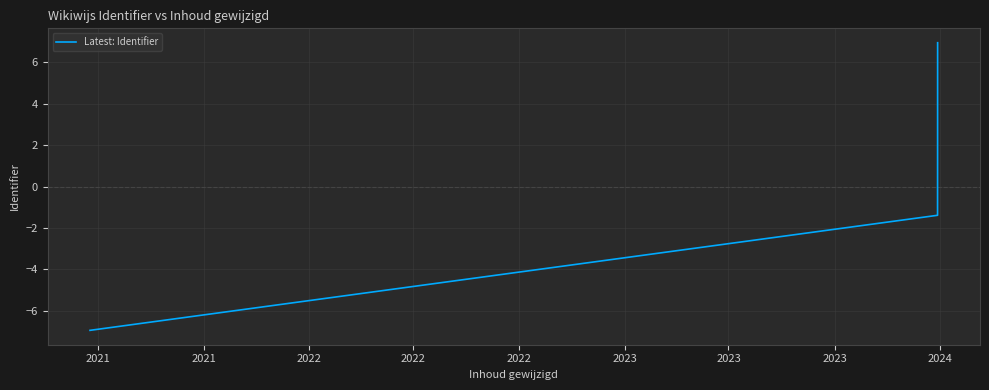

What is the smallest value displayed?

-6.9